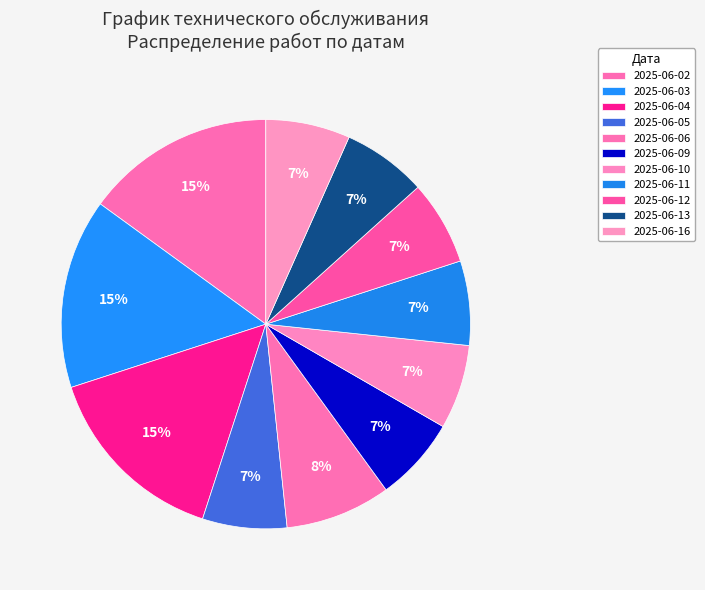

What is the change in value from 2025-06-04 to 2025-06-05?

-5